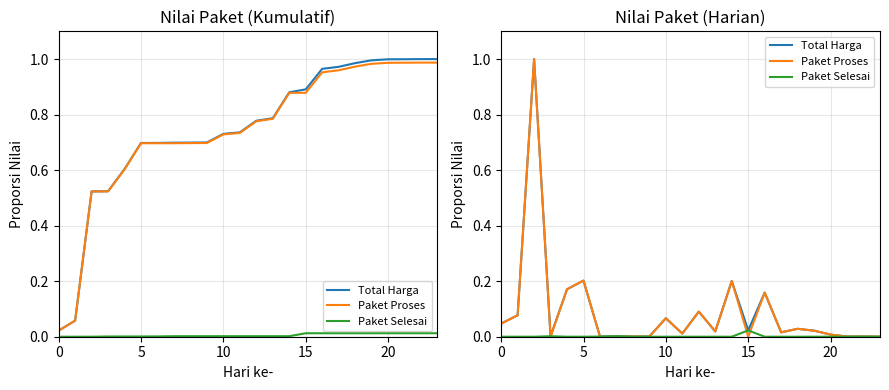

How many positive values does the Paket Selesai series have?

6